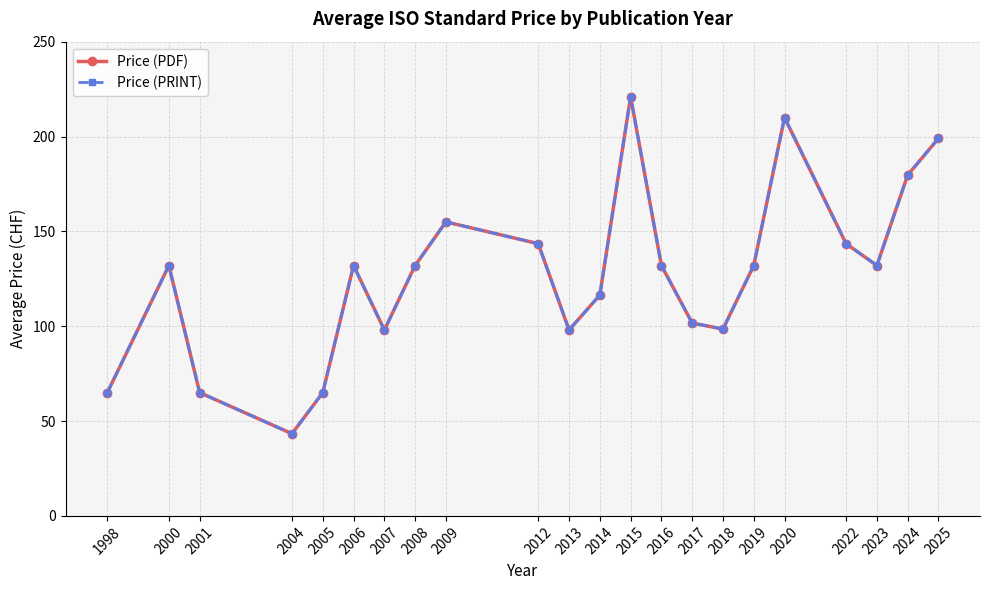

Does the chart have visible grid lines?

Yes